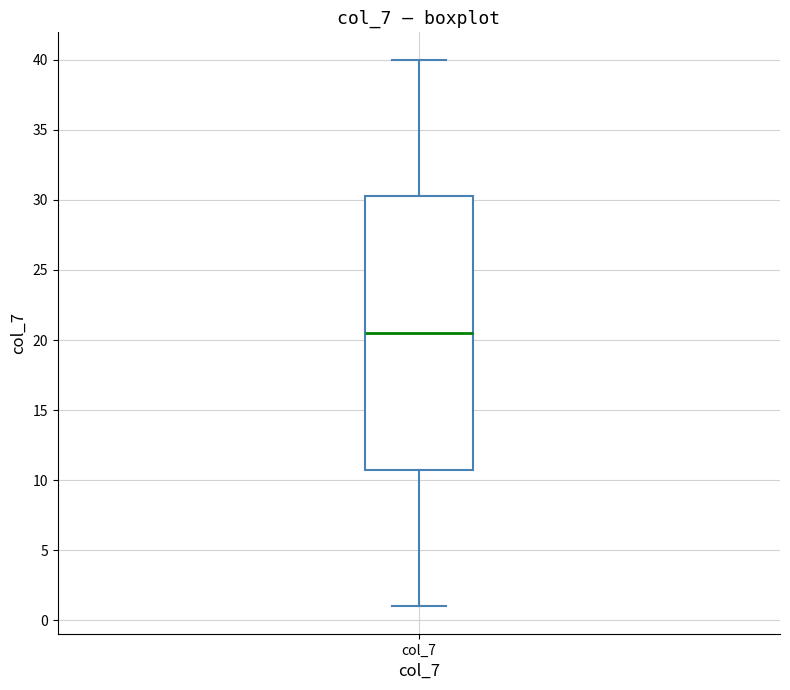

Transcribe this box plot: give where the median line is, the range the box spans, and where the two whiskers end, as read against the y-axis. The values are not printed on the chart, so give them approximately, as read against the axis.

median 20.5, box 11.0 to 30.5, whiskers 1.0 to 40.0